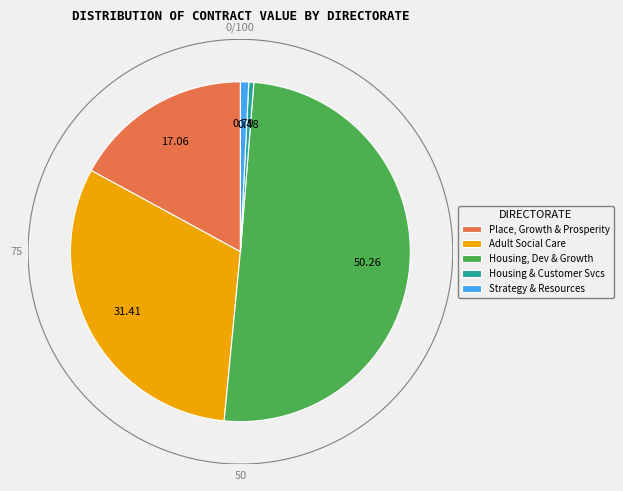

Is it true that Place, Growth and Prosperity is 23% of the pie?

False